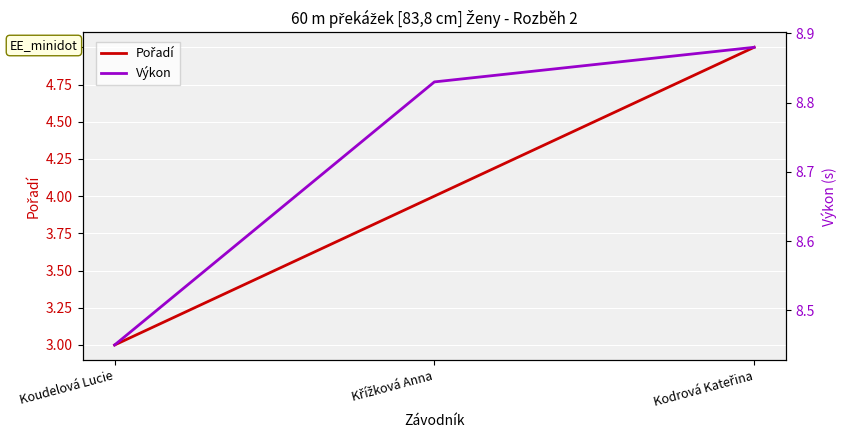

What is the sum of all Pořadí values?

12.0